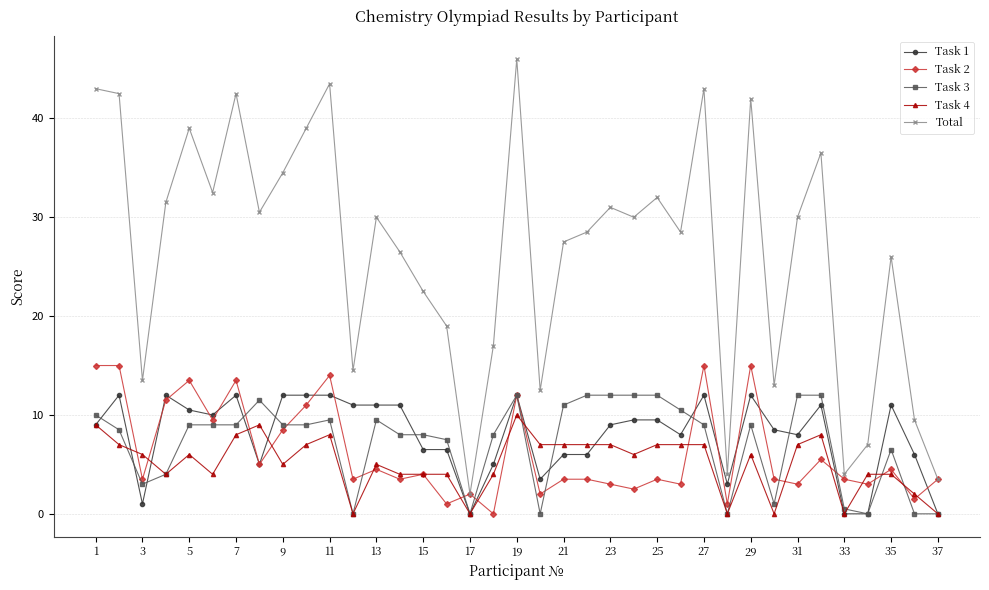

What is the value of the Task 2 point at the 12th from the left?

3.5